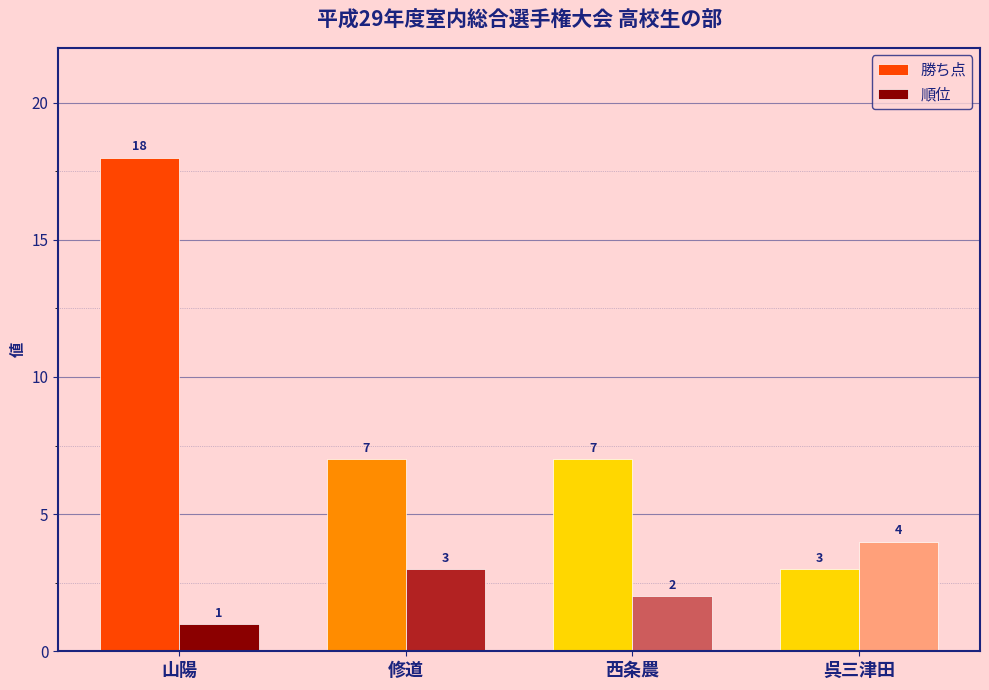

What position from the right is 呉三津田?

1